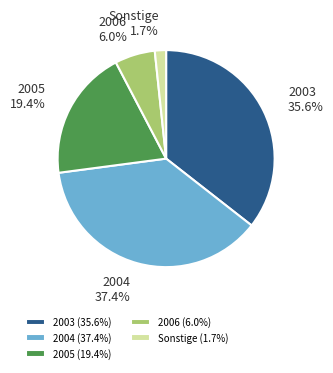

What percentage is NOT represented by Sonstige (1.7%)?

98.3%